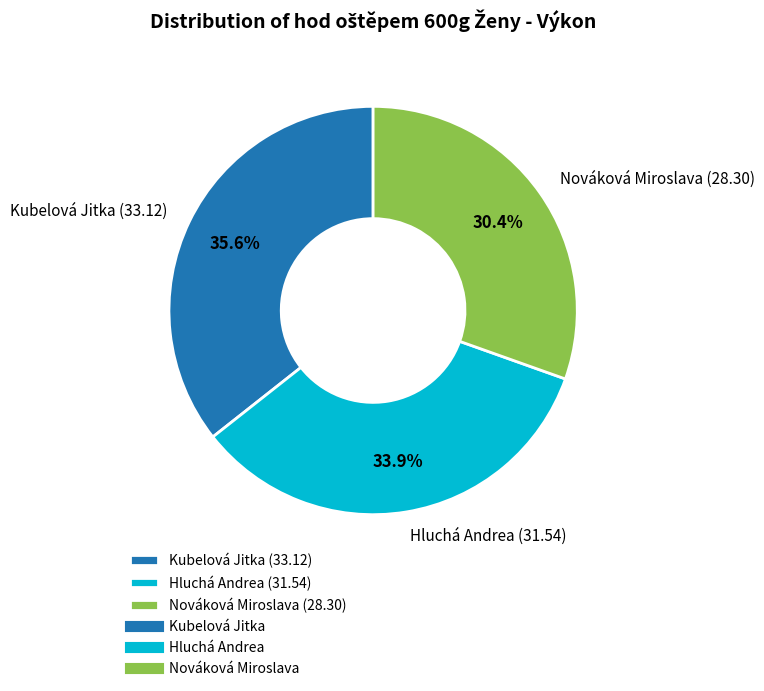

Is there a majority slice in this chart?

No